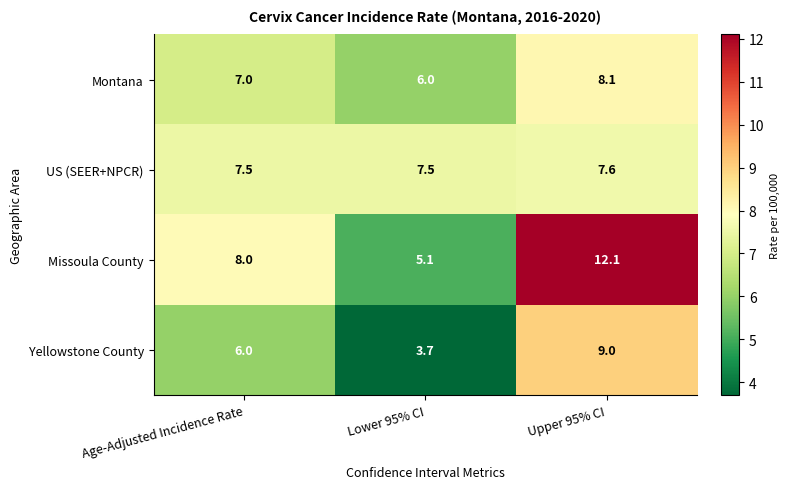

Reading left to right, transcribe all the data shown in this chart.

Montana: 7.0	6.0	8.1
US (SEER+NPCR): 7.5	7.5	7.6
Missoula County: 8.0	5.1	12.1
Yellowstone County: 6.0	3.7	9.0